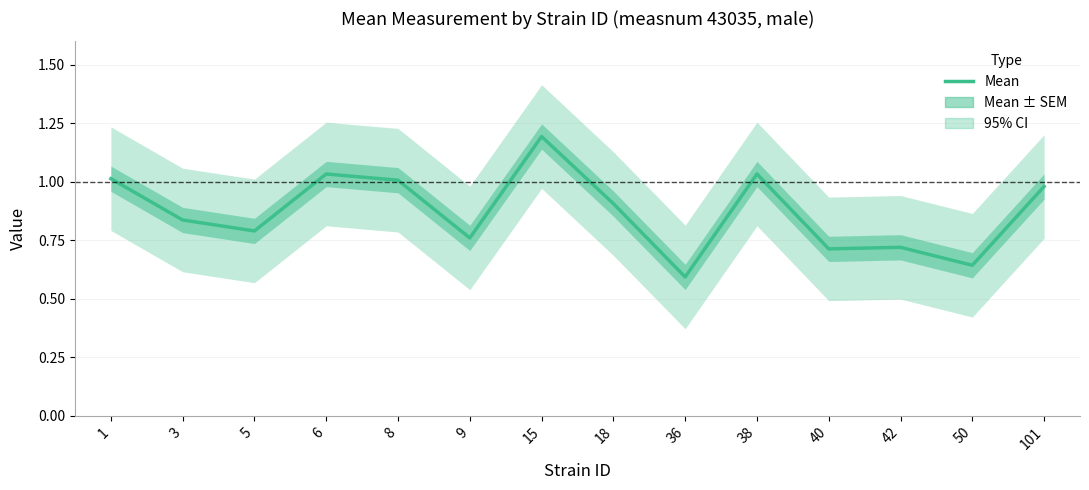

Does the chart display data point markers on the line(s)?

No